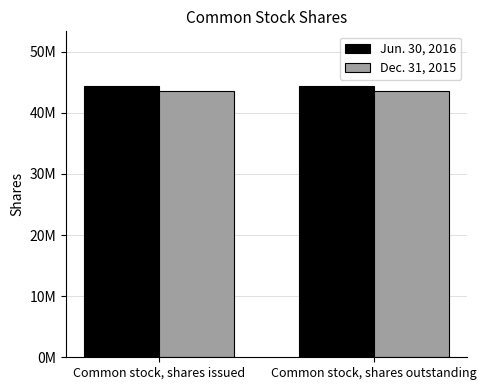

List the series in order of their overall mean, highest first.

Jun. 30, 2016, Dec. 31, 2015